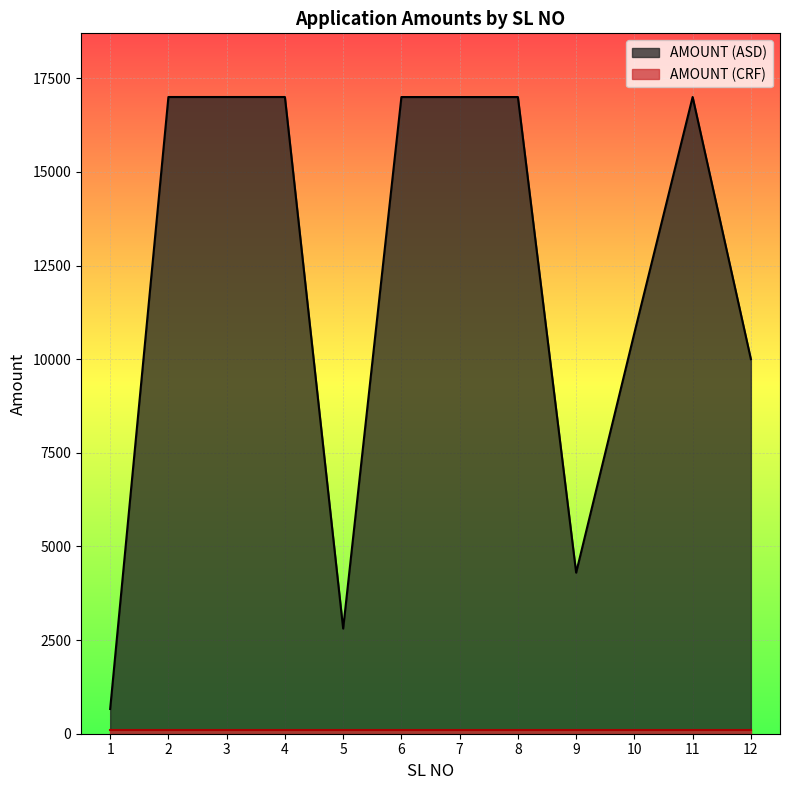

What is the sum of all values?

147465